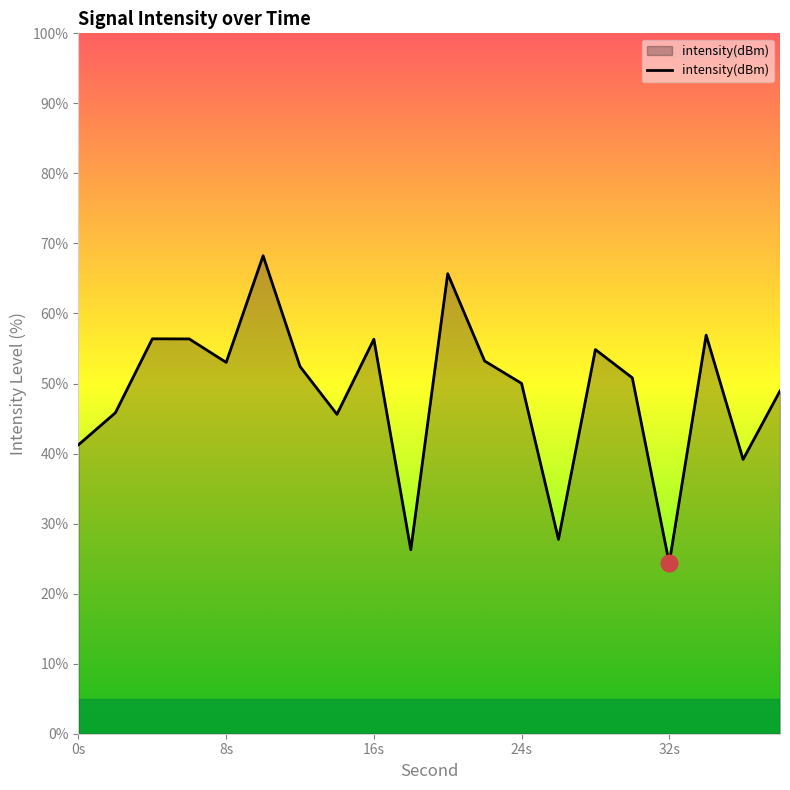

What is the difference between the maximum and minimum values?

43.9